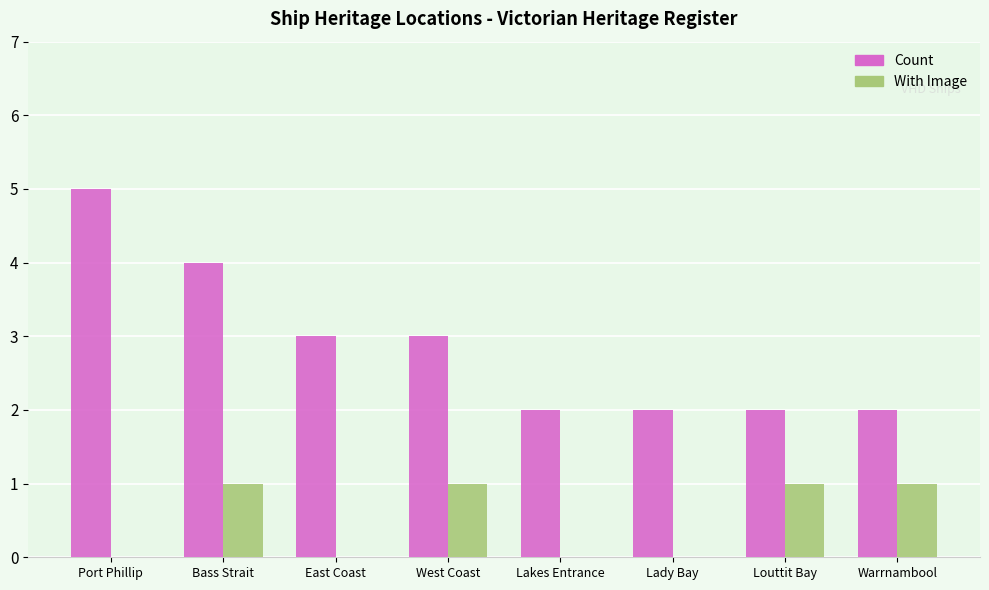

What is the total value across all series at Lakes Entrance?

2